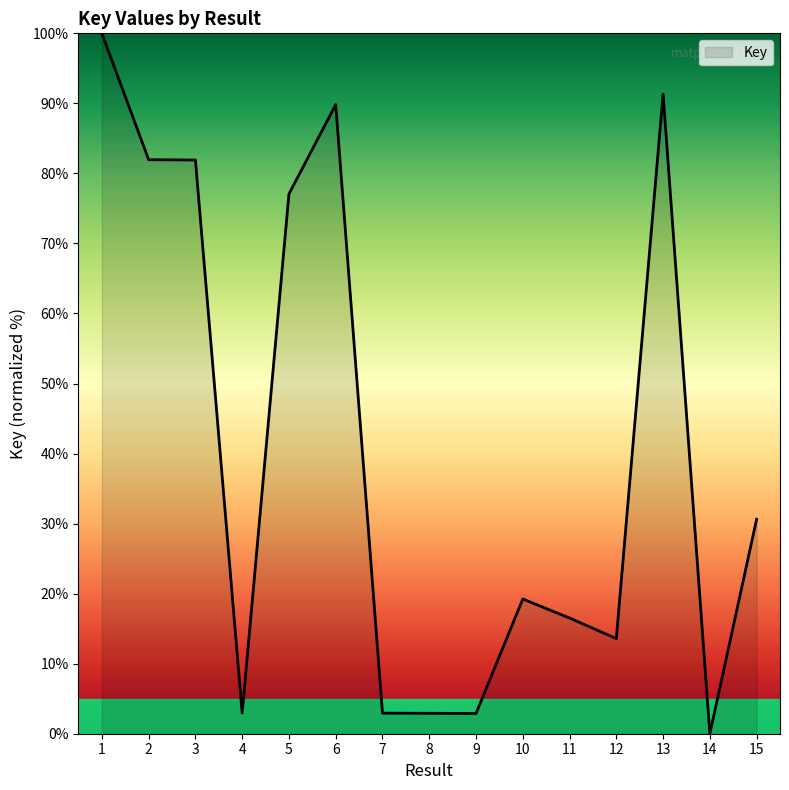

What is the difference between the maximum and minimum values?

100.0